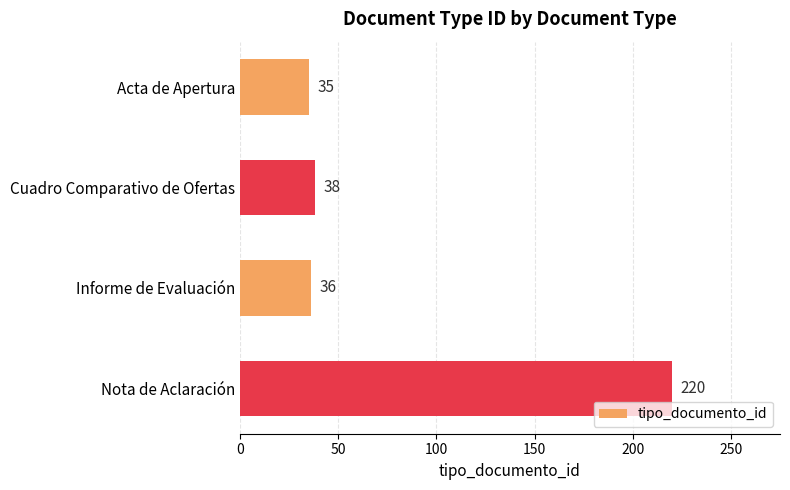

Reading top to bottom, transcribe all the data shown in this chart.

35	38	36	220